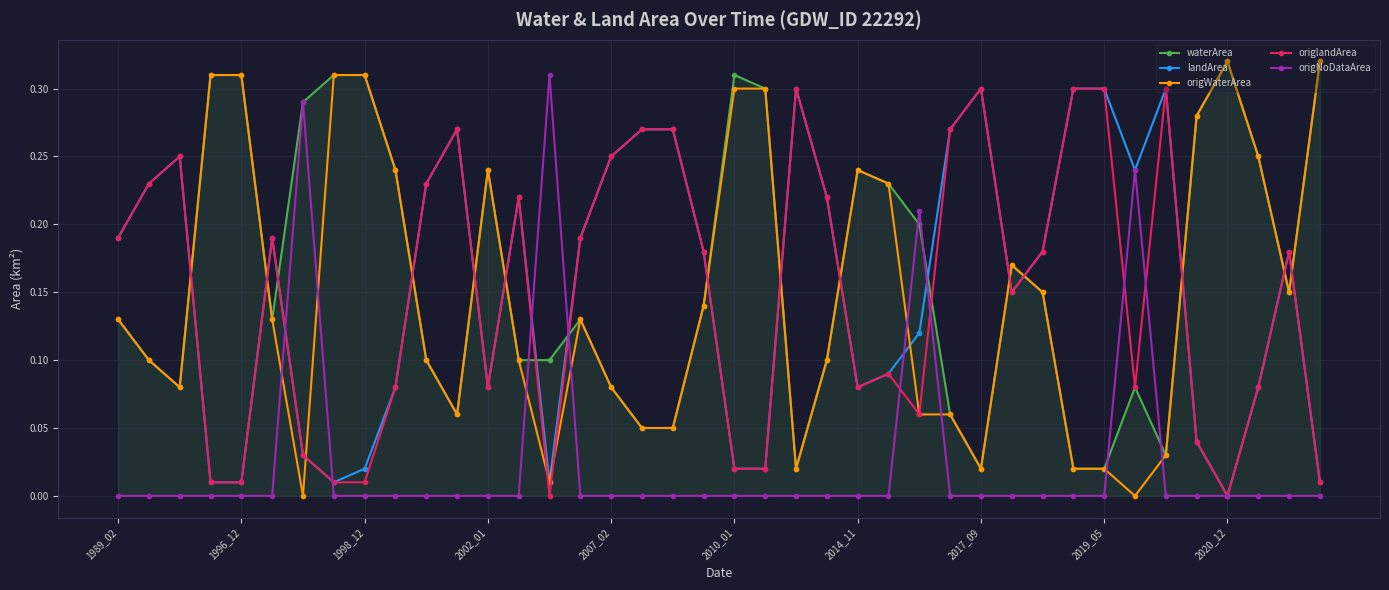

True or false: waterArea has more than 1 interior local peaks.

True